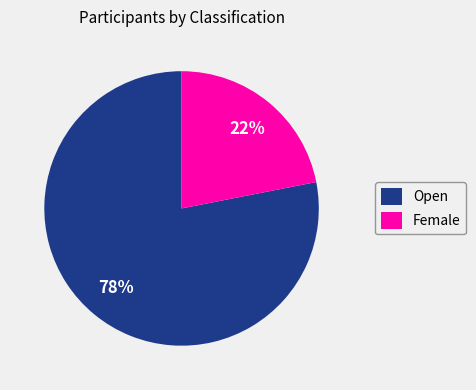

Is it true that Female is 22% of the pie?

True